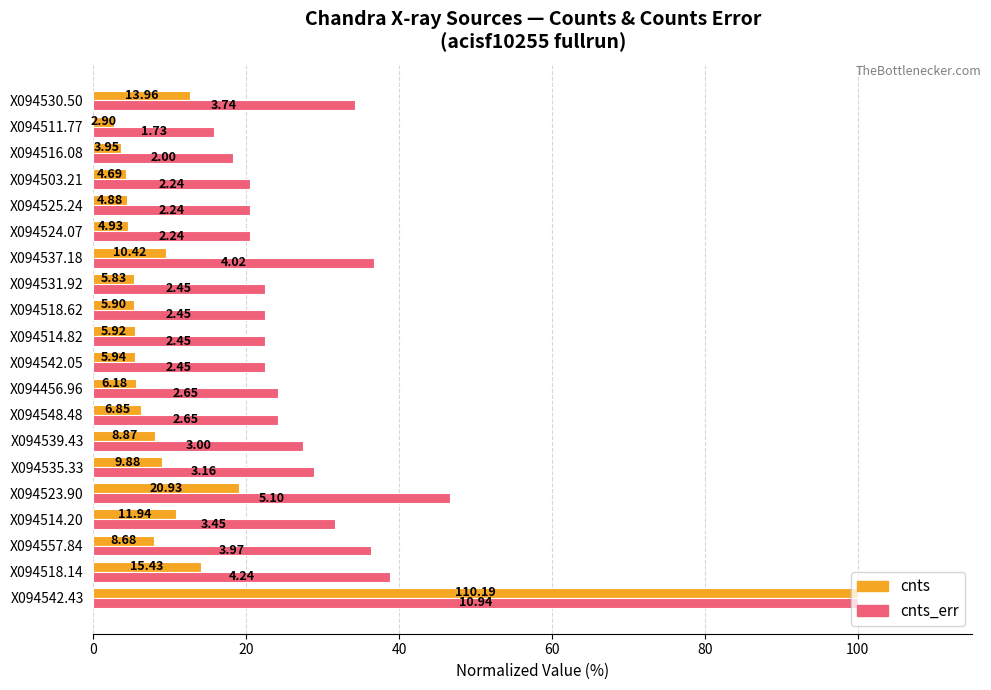

What are all the series names shown in the legend?

cnts, cnts_err